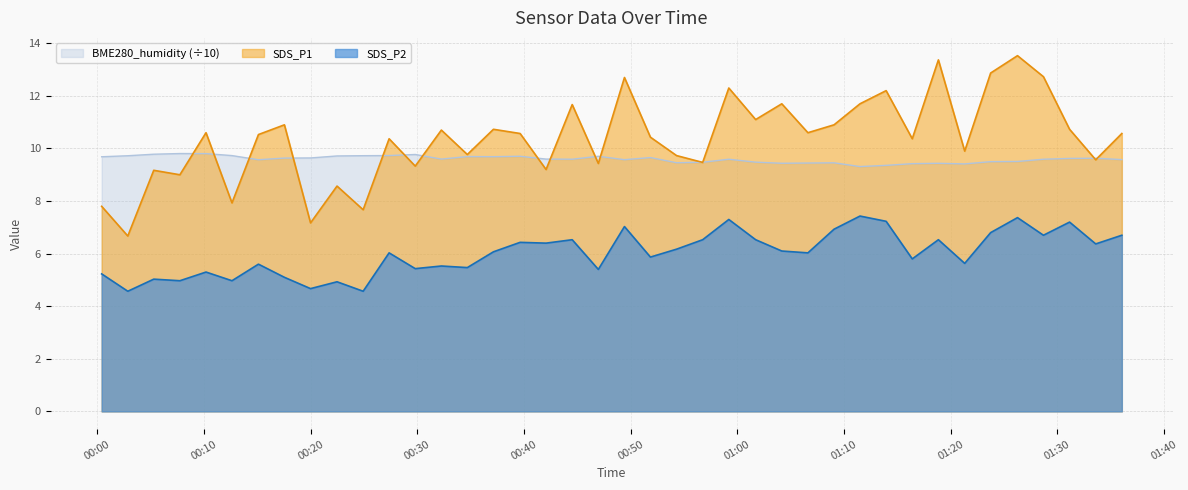

Rank the series by their average value, from lowest to highest.

SDS_P2, BME280_humidity (÷10), SDS_P1